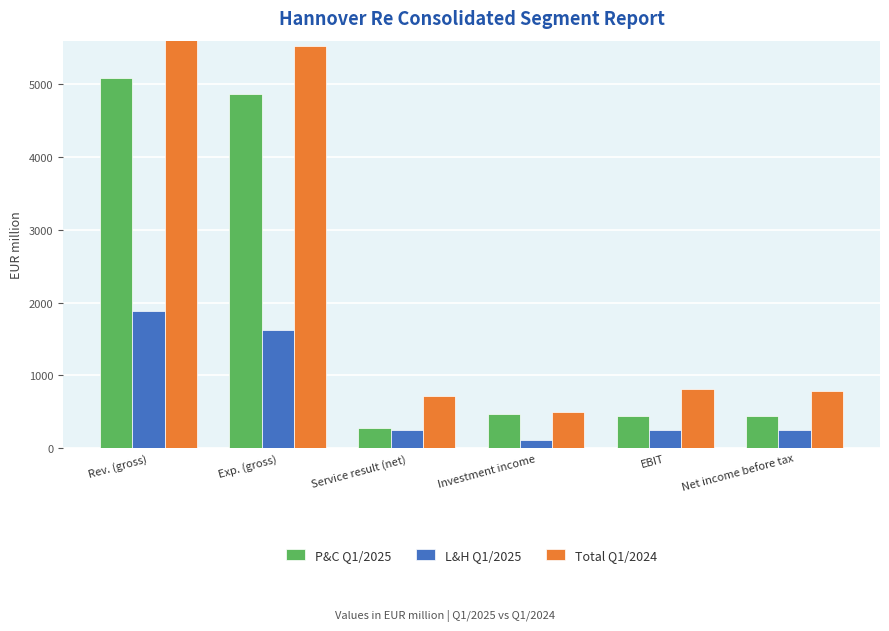

Is it true that P&C Q1/2025 equals 242.9 at Net income before tax?

False